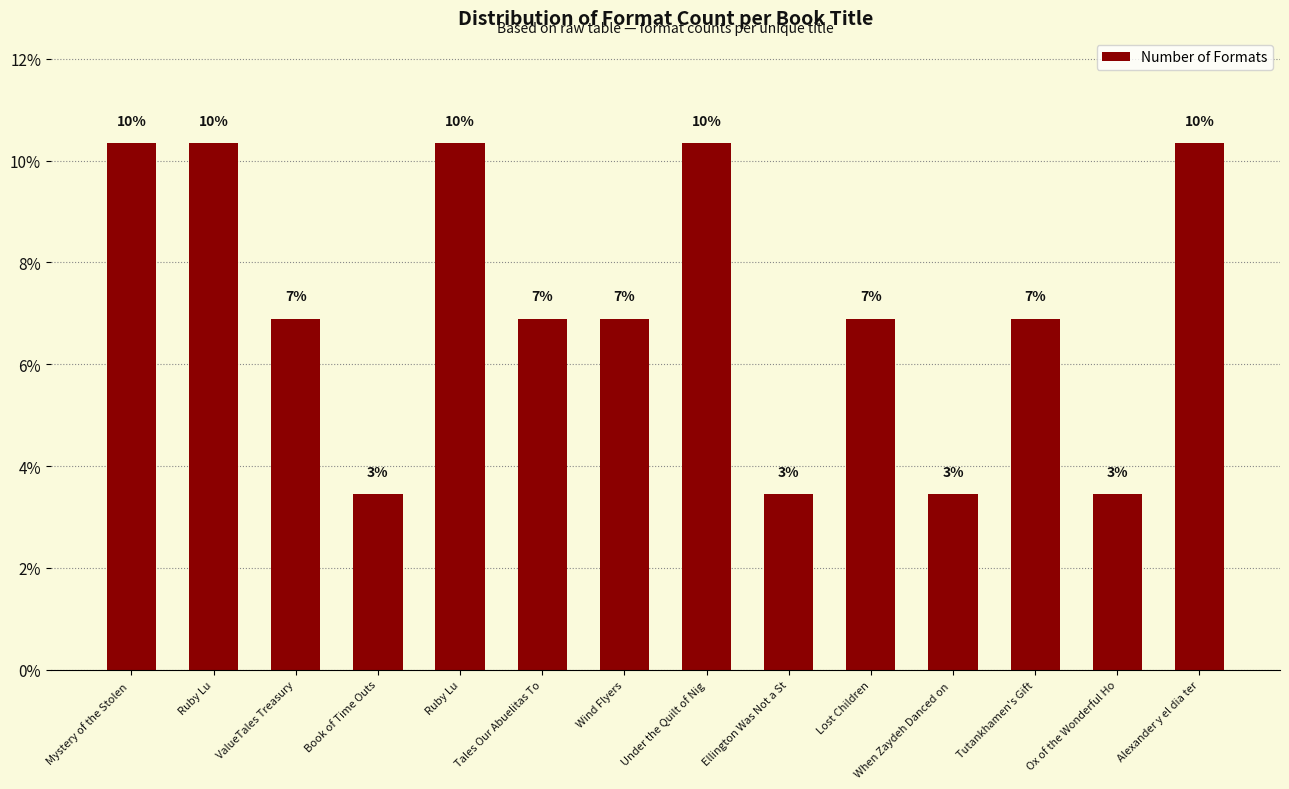

The chart shows a value of 4.2 at ValueTales Treasury. True or false?

False